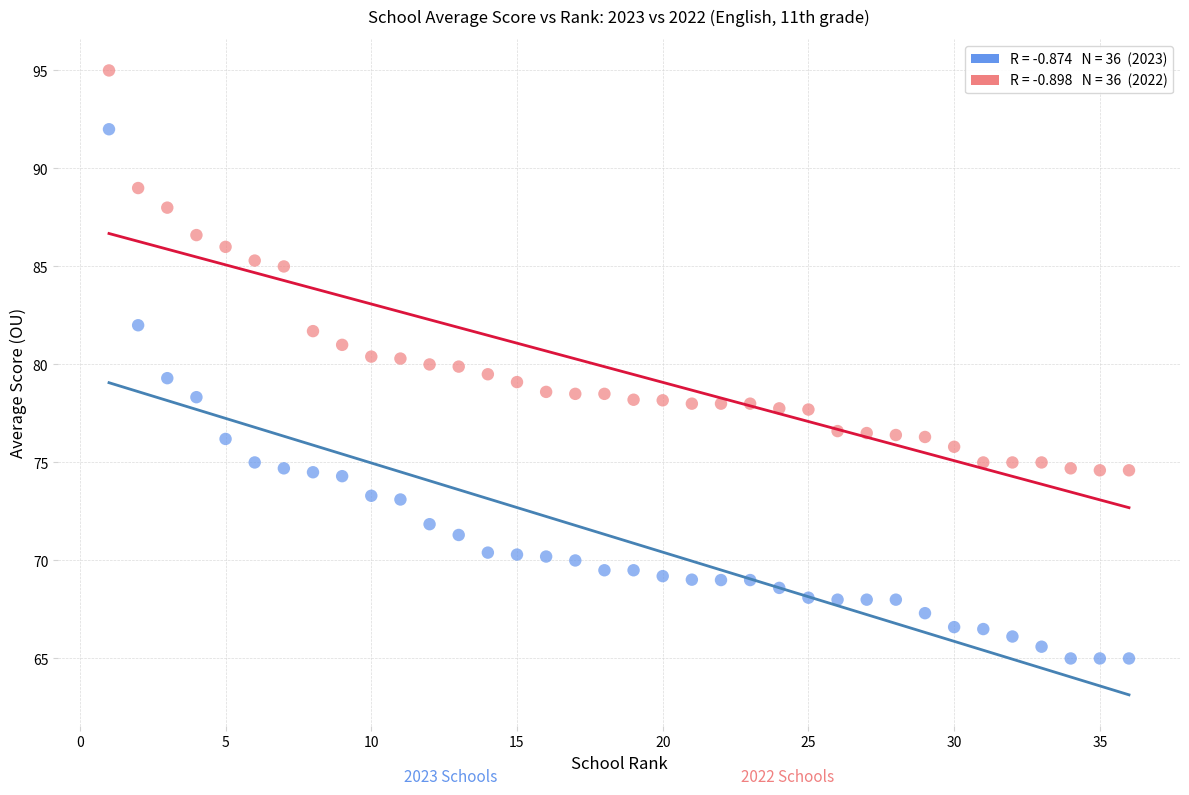

Across all data points, what is the range of Y values (max minus min)?

30.0